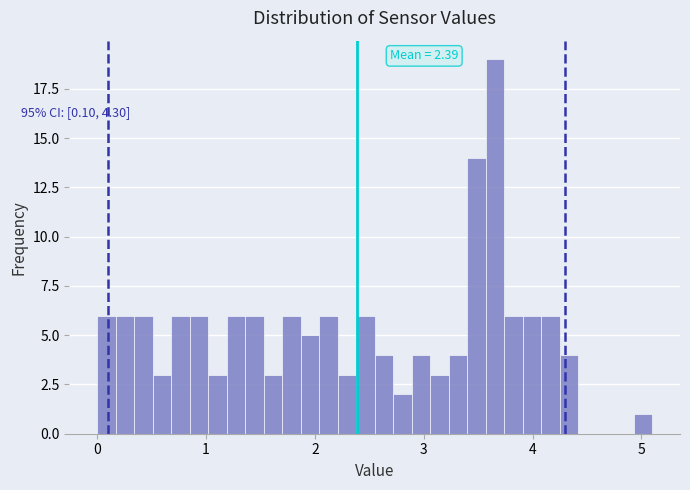

Around what value on the x-axis is the tallest bar? Give the approximate position of its centre, as read against the axis.

3.7